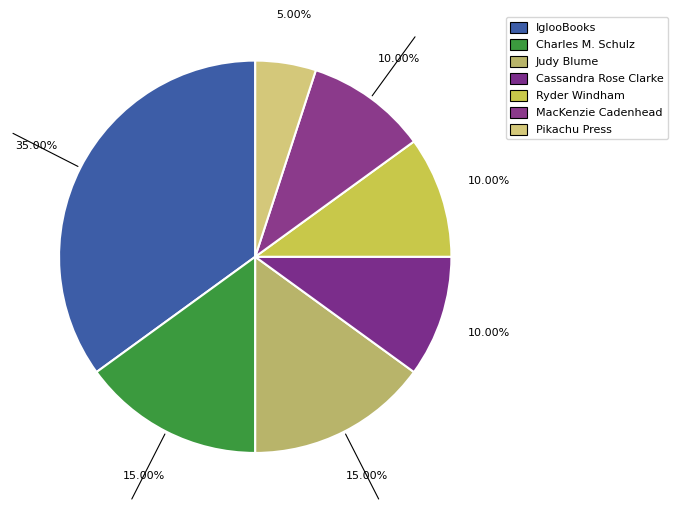

The Ryder Windham slice represents 10% of the pie. True or false?

True